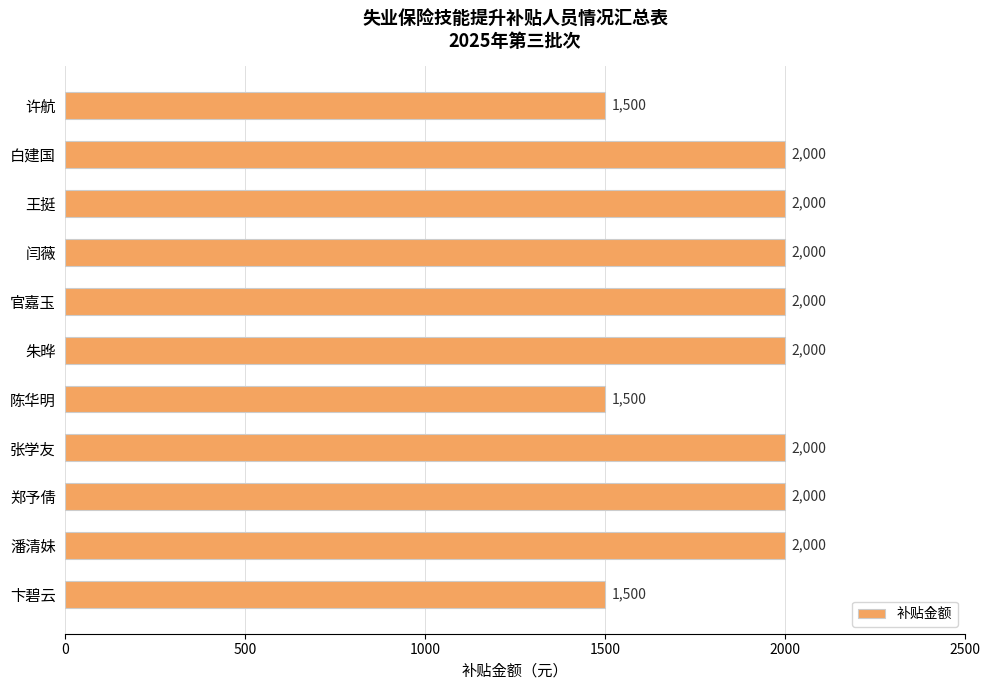

Does the chart contain stacked bars?

No